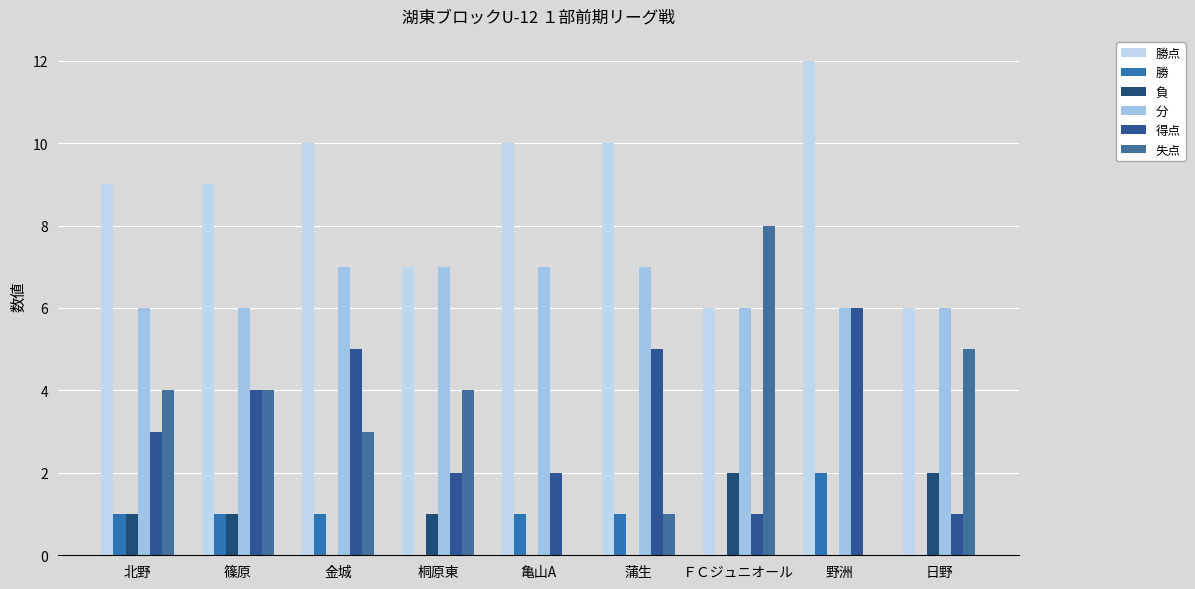

What is the difference between the maximum and minimum values in the 失点 series?

8